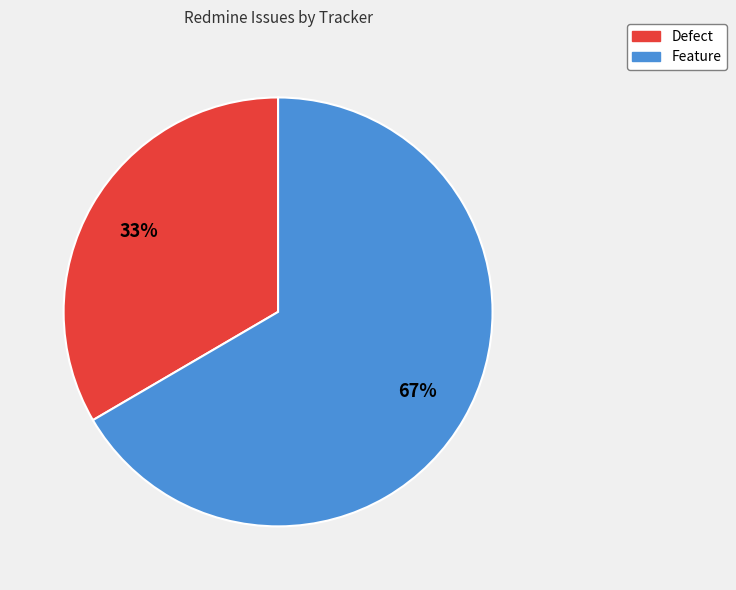

Which category has the biggest portion of the pie?

Feature